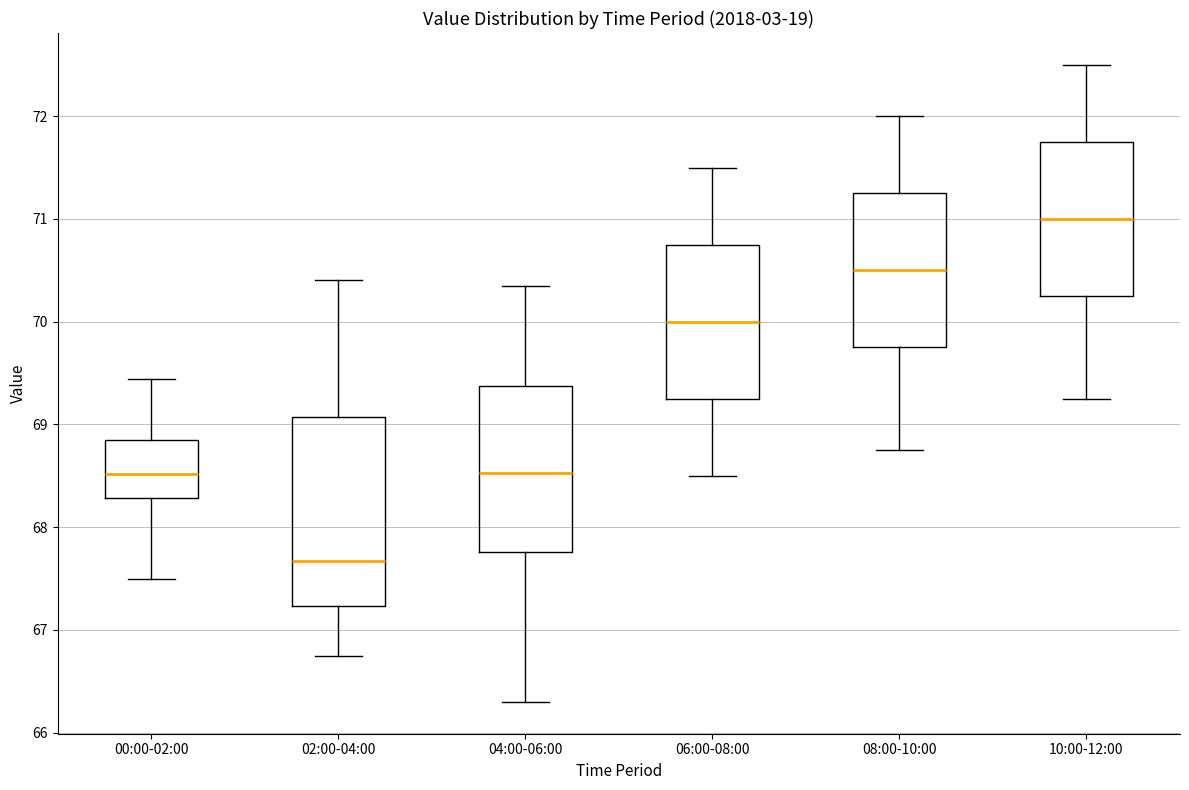

Reading left to right, transcribe this box plot: for each box, give where its median line is, the range the box spans, and where its two whiskers end, as read against the y-axis. The values are not printed on the chart, so give them approximately, as read against the axis.

00:00-02:00: median 68.5, box 68.3 to 68.9, whiskers 67.5 to 69.4
02:00-04:00: median 67.7, box 67.2 to 69.1, whiskers 66.8 to 70.4
04:00-06:00: median 68.5, box 67.8 to 69.4, whiskers 66.3 to 70.4
06:00-08:00: median 70.0, box 69.3 to 70.8, whiskers 68.5 to 71.5
08:00-10:00: median 70.5, box 69.8 to 71.3, whiskers 68.8 to 72.0
10:00-12:00: median 71.0, box 70.3 to 71.8, whiskers 69.3 to 72.5